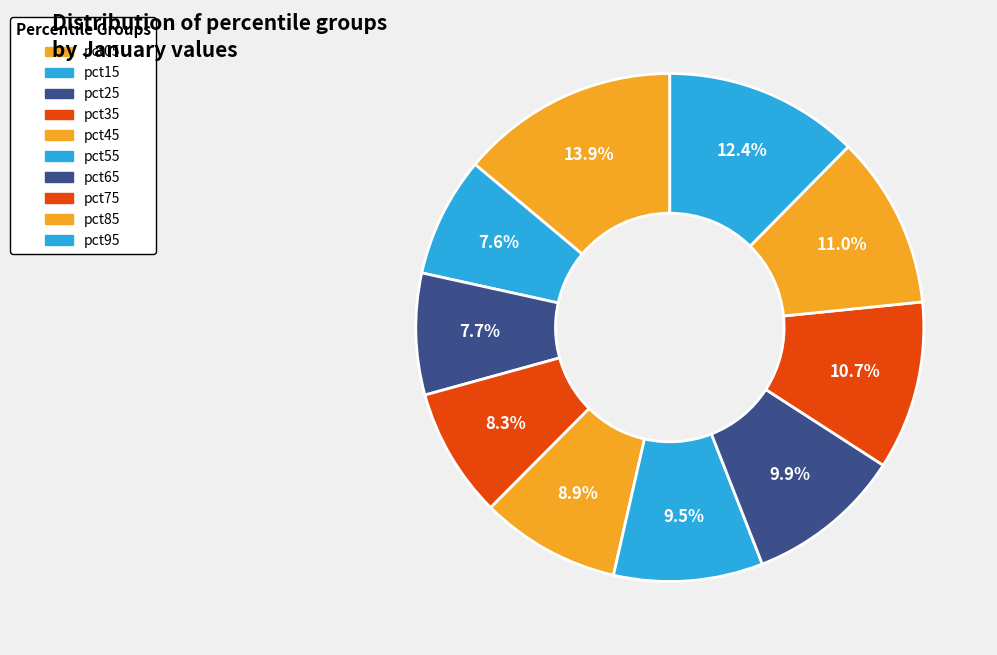

How many segments does this pie chart have?

10